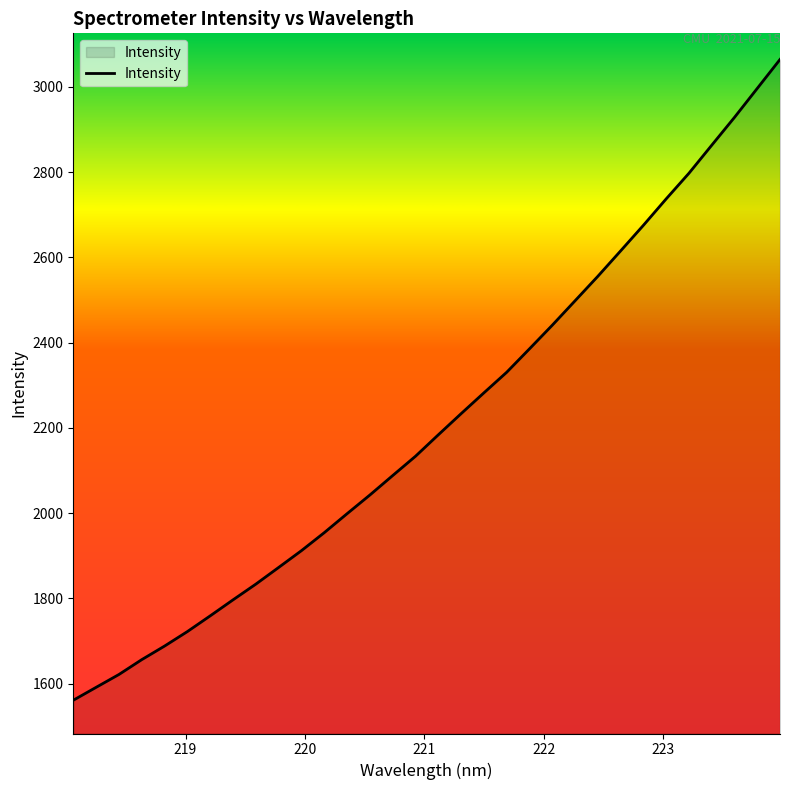

How many categories are shown in the chart?

32